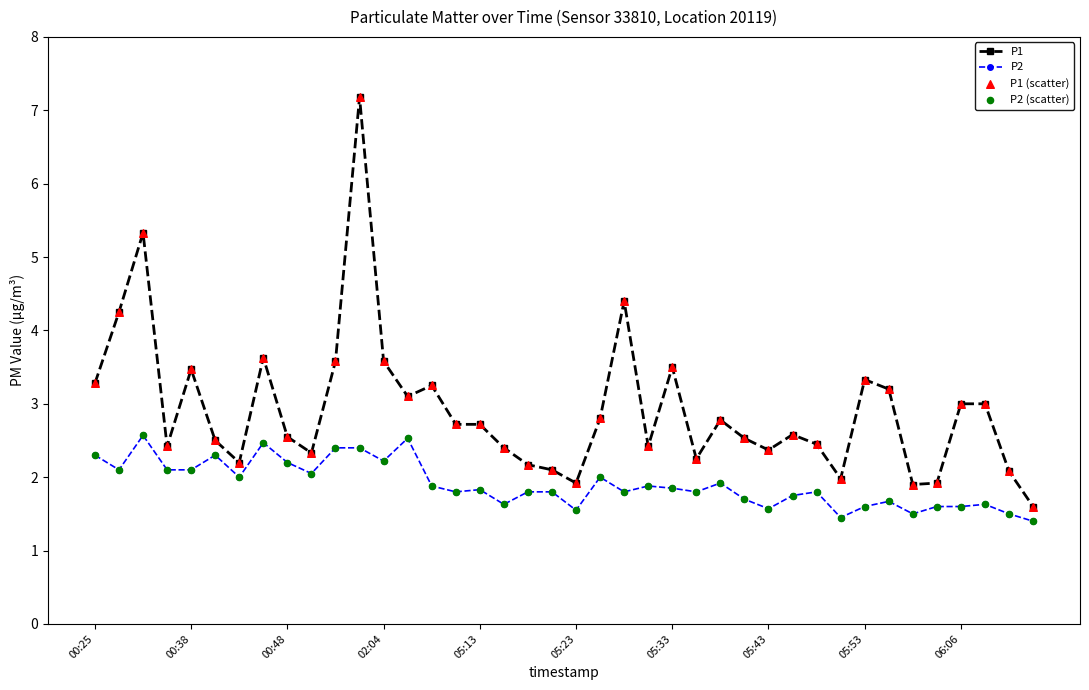

Which series has the largest range (max minus min)?

P1